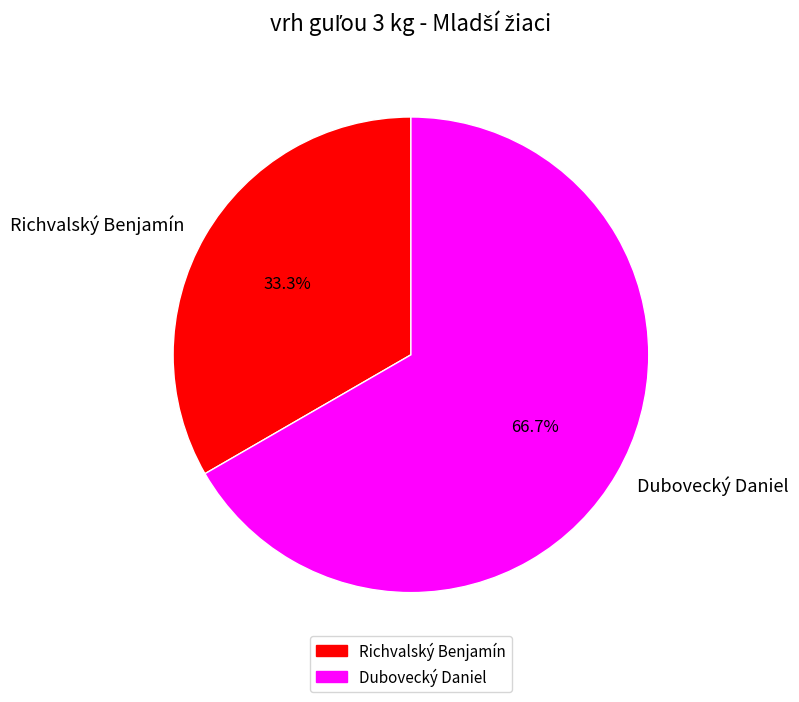

Count the number of slices in the pie.

2